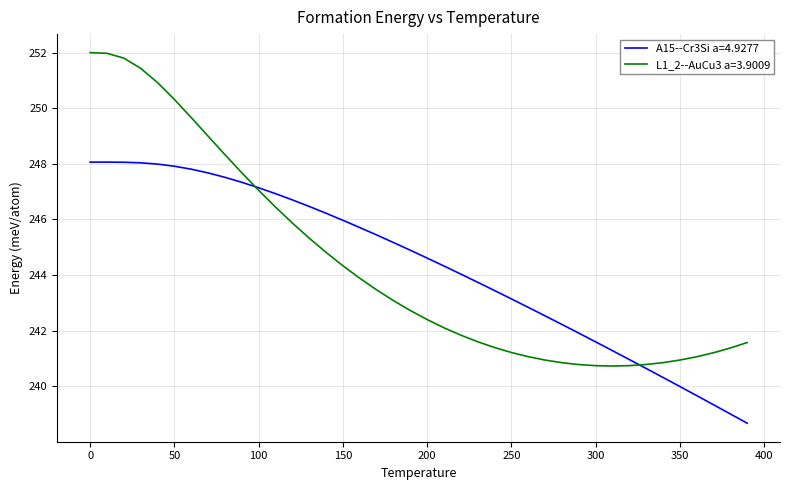

Which series has the widest spread of values?

L1_2--AuCu3 a=3.9009